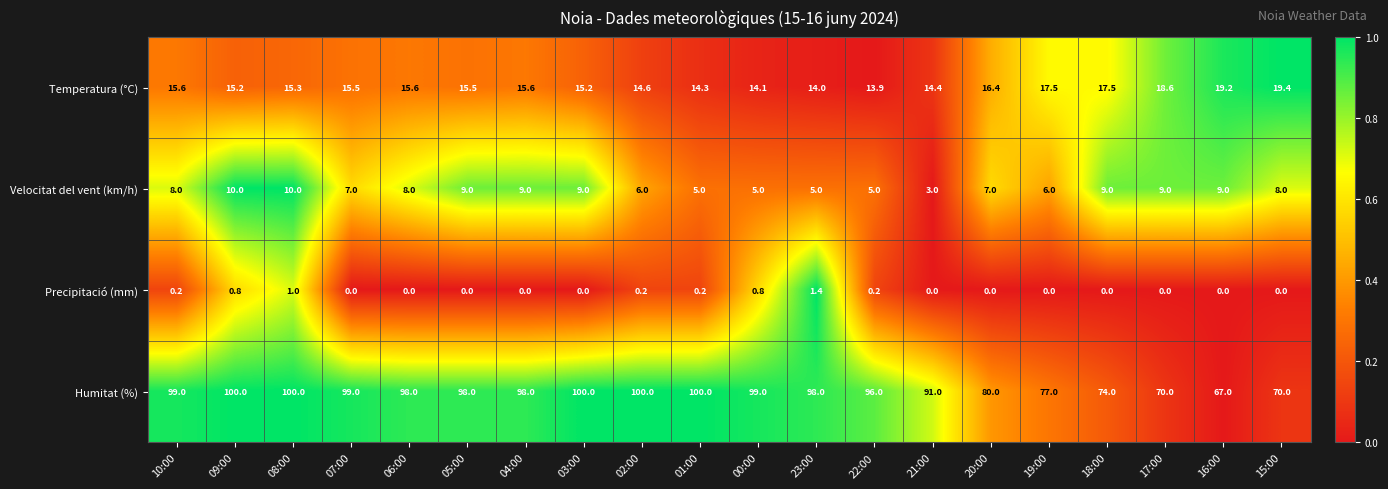

What is the average value of the Temperatura (°C) series?

15.9